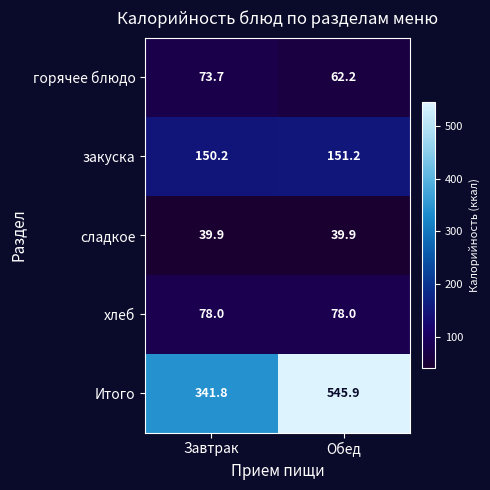

What is the sum of all закуска values?

301.4